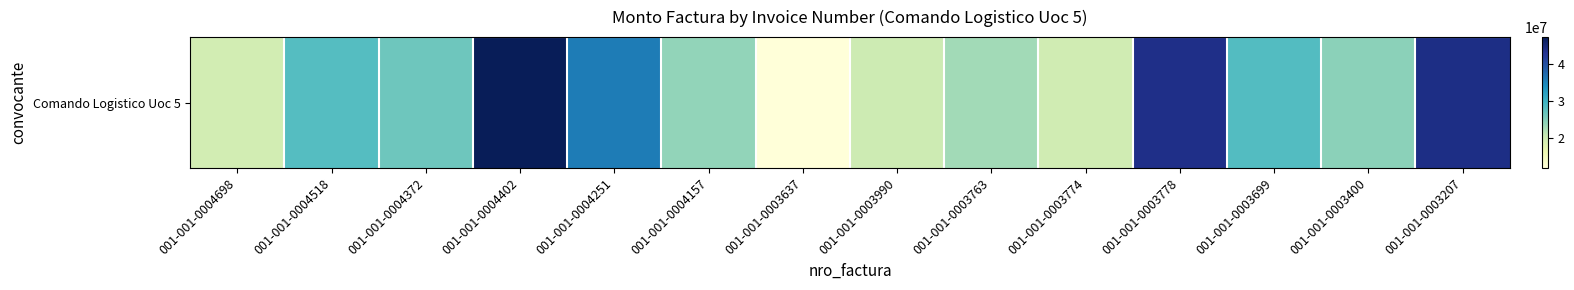

What is the ratio of the value at 001-001-0003400 to the value at 001-001-0004157?

1.0